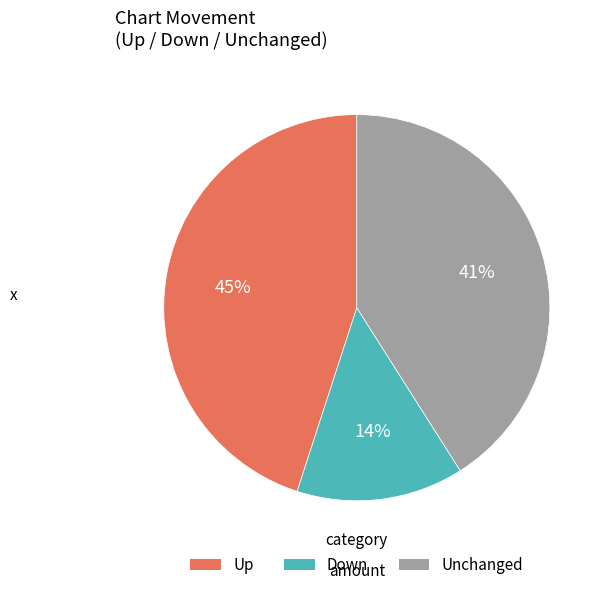

To the nearest percent, what is the average slice percentage?

33%